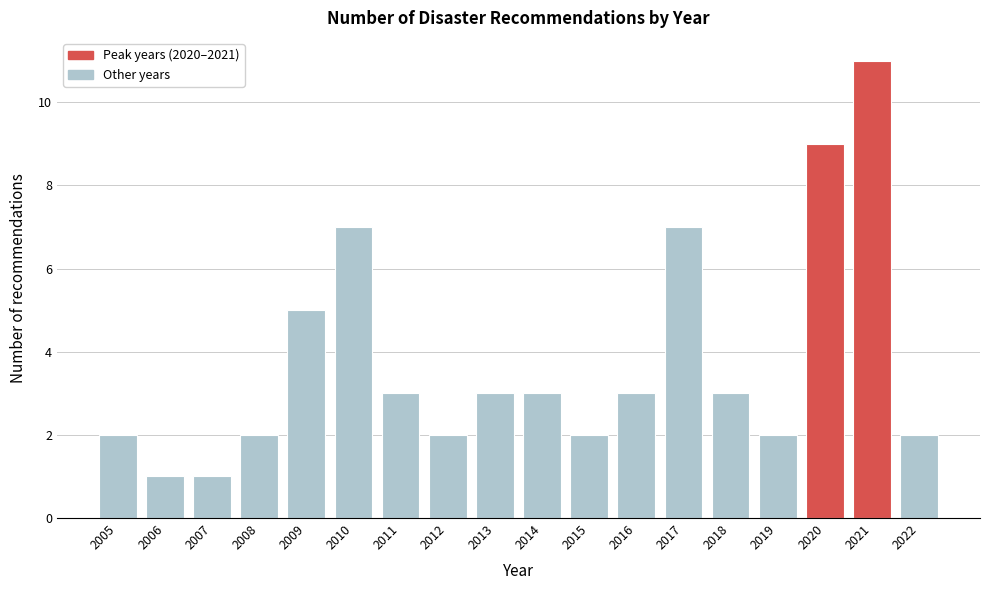

Reading left to right, list all the values displayed in this chart.

2	1	1	2	5	7	3	2	3	3	2	3	7	3	2	9	11	2